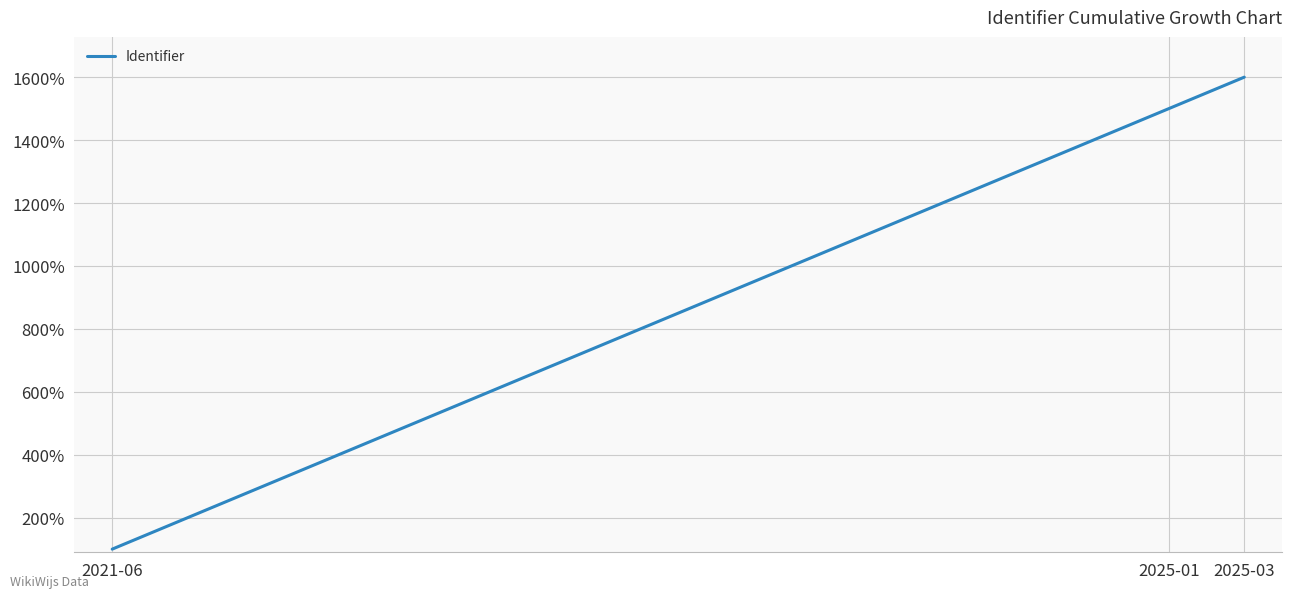

What is the difference between the maximum and minimum values?

1500.0